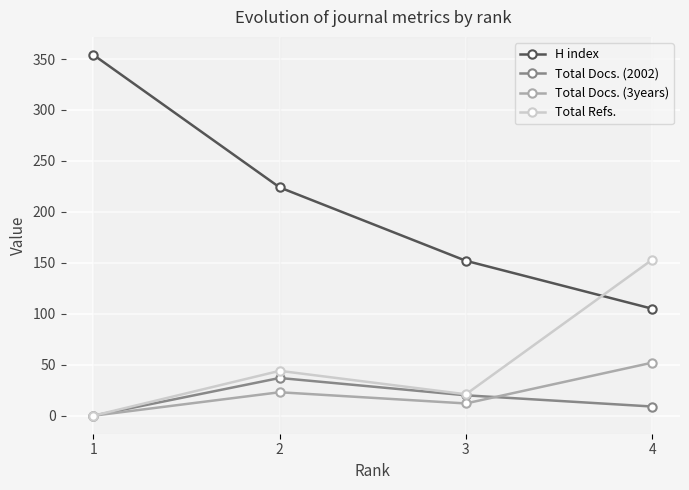

In Total Docs. (2002), how many points are higher than both neighbors (excluding endpoints)?

1